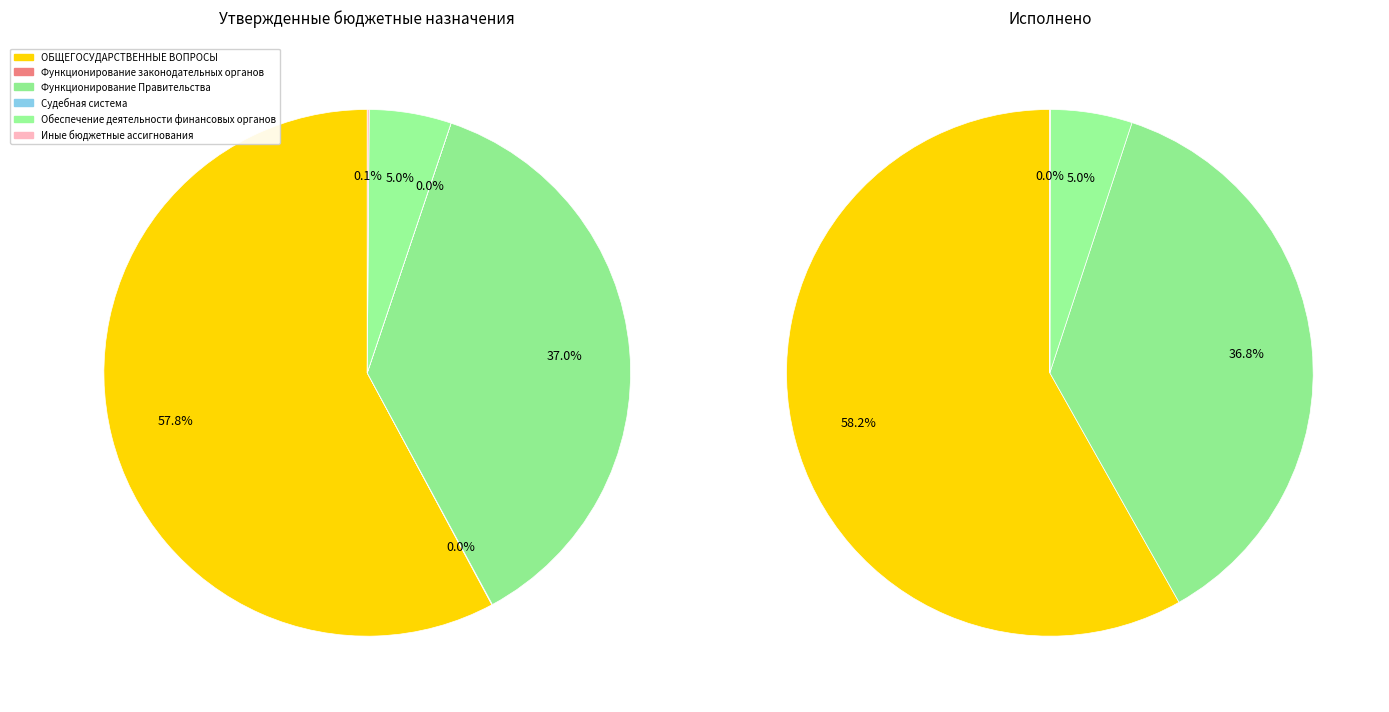

How many slices are in this pie chart?

6